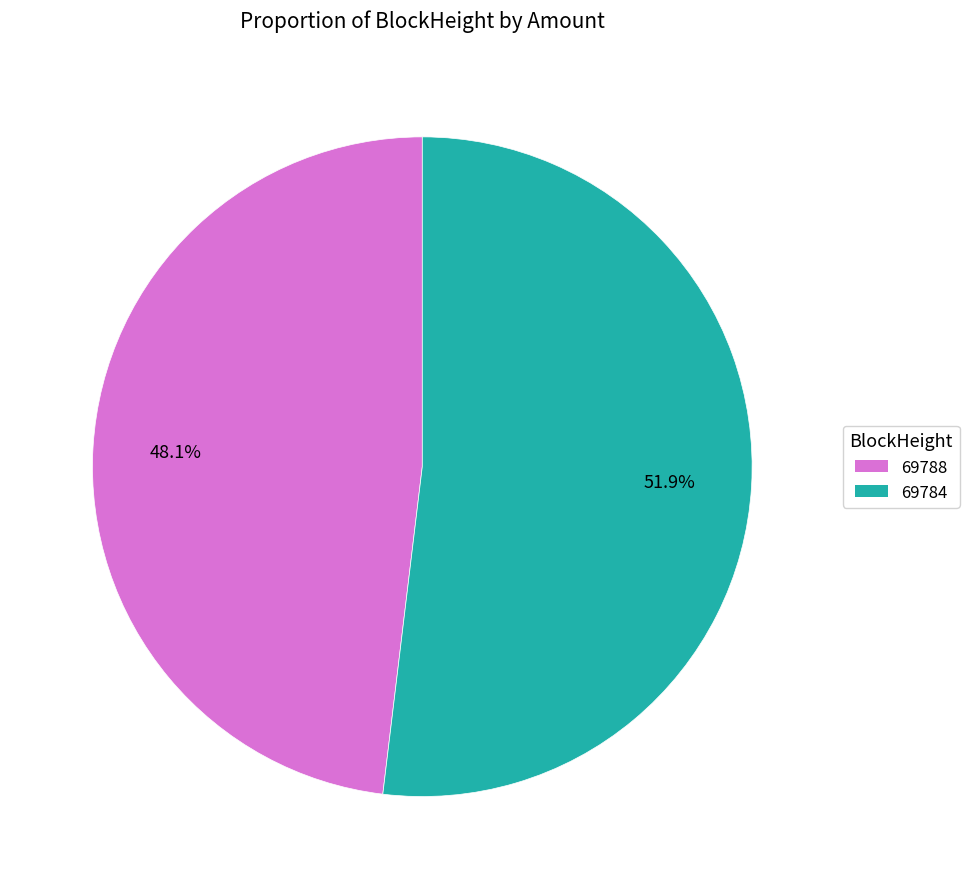

What is the smallest slice in the pie chart?

69788